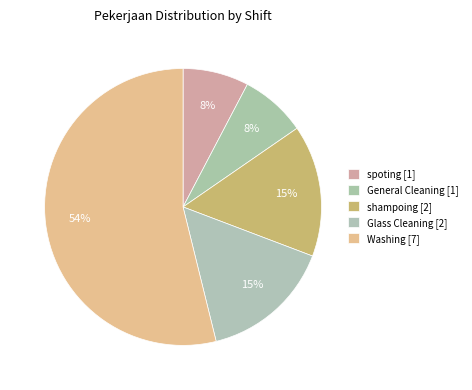

Does General Cleaning represent more than half of the total?

No